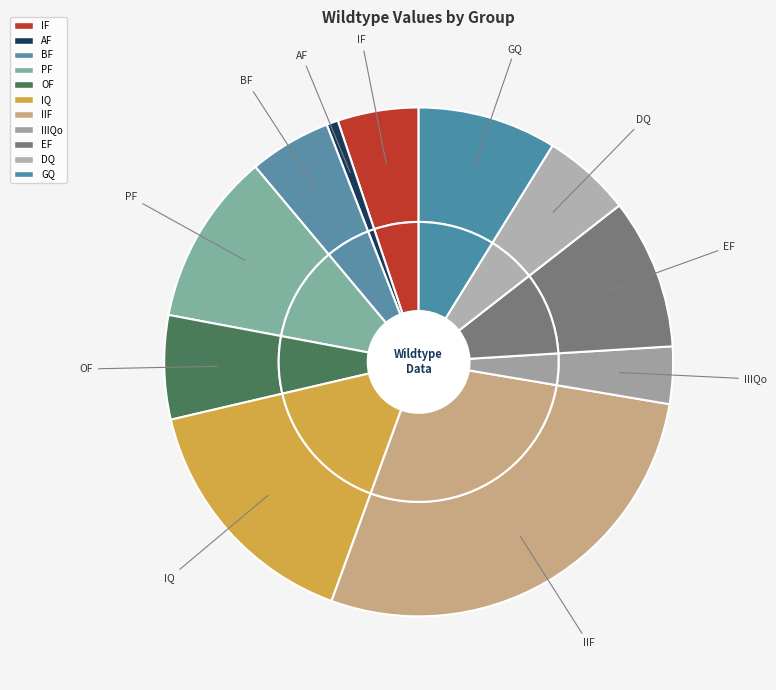

How many slices are in this pie chart?

11